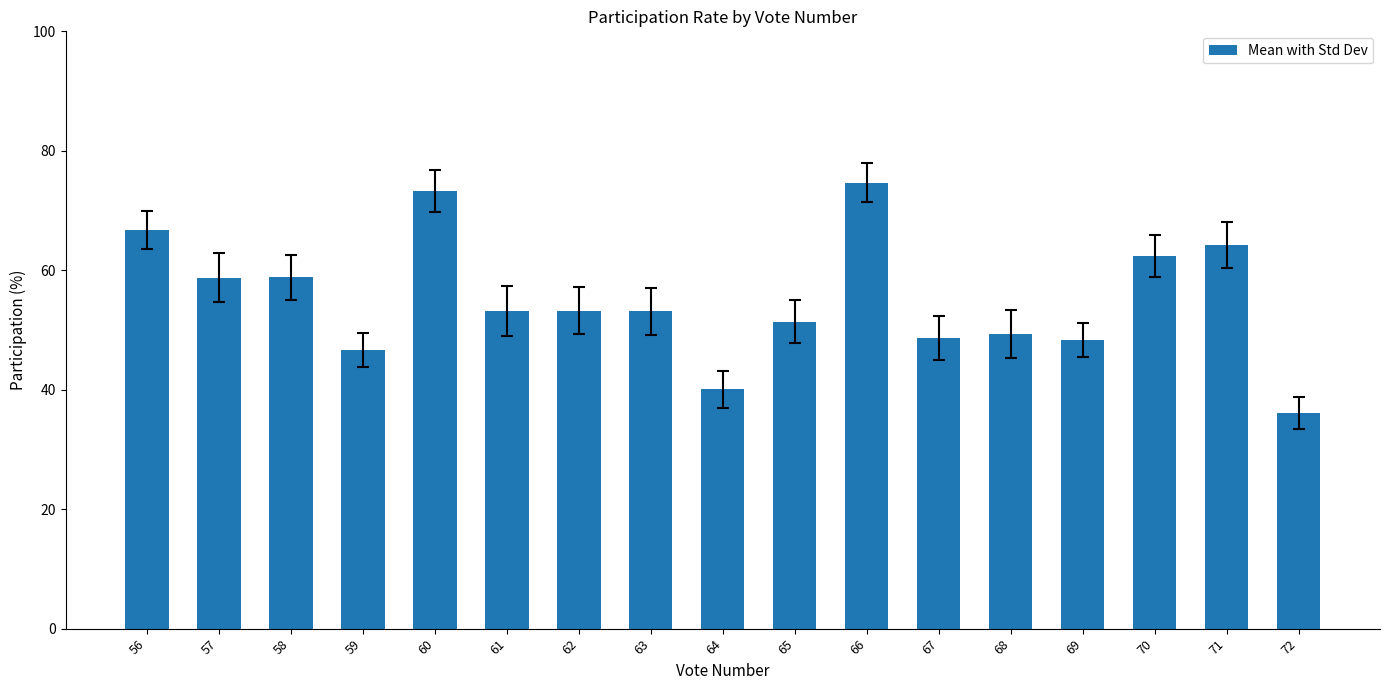

Between 69 and 61, which is larger?

61